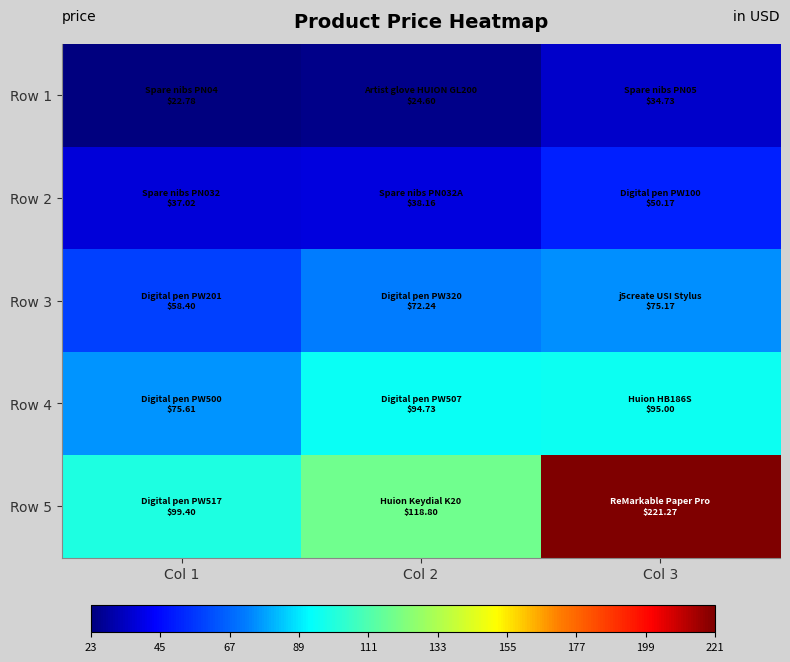

Reading left to right, transcribe all the data shown in this chart.

Row 1: Col 1=22.8	Col 2=24.6	Col 3=34.7
Row 2: Col 1=37.0	Col 2=38.2	Col 3=50.2
Row 3: Col 1=58.4	Col 2=72.2	Col 3=75.2
Row 4: Col 1=75.6	Col 2=94.7	Col 3=95.0
Row 5: Col 1=99.4	Col 2=118.8	Col 3=221.3